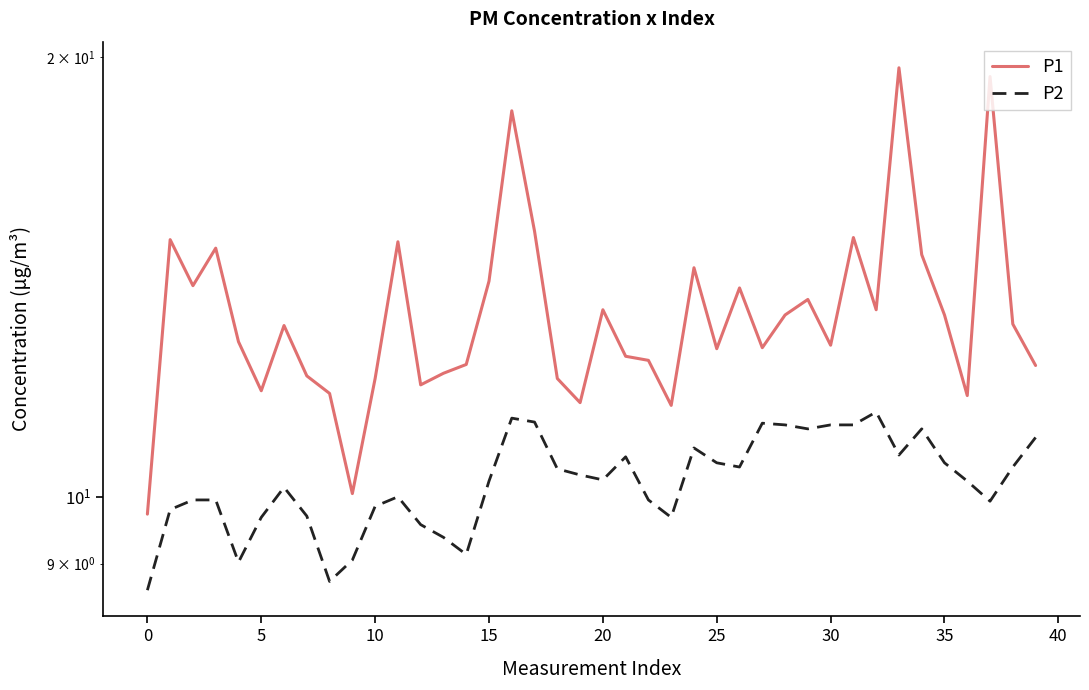

How many lines are shown in the chart?

2